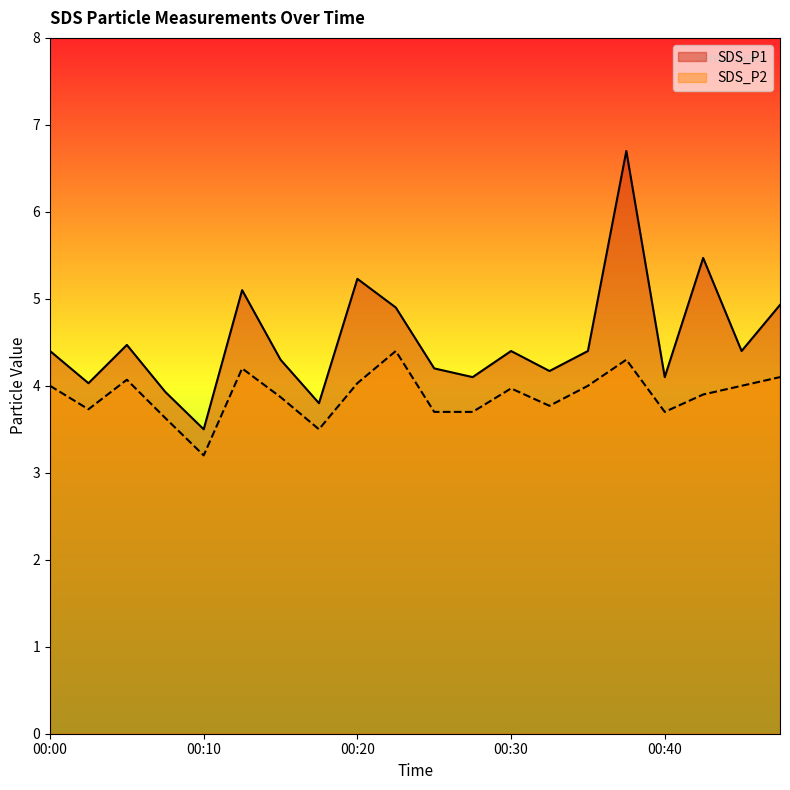

How many lines are shown in the chart?

2